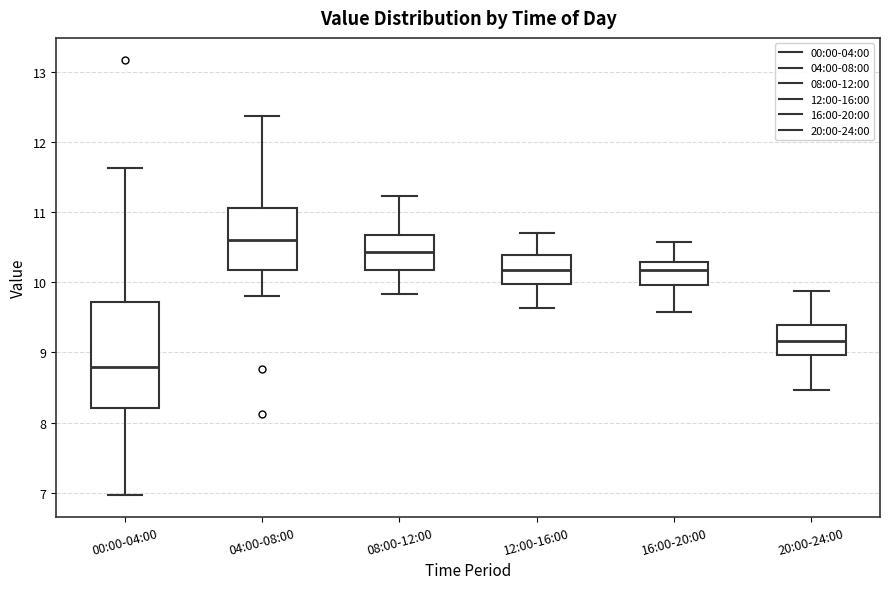

Reading left to right, read every box against the y-axis: the position of its median line, the range the box covers, and the ends of its whiskers. The values are not printed on the chart, so give them approximately, as read against the axis.

00:00-04:00: median 8.8, box 8.2 to 9.7, whiskers 7.0 to 11.6
04:00-08:00: median 10.6, box 10.2 to 11.1, whiskers 9.8 to 12.4
08:00-12:00: median 10.4, box 10.2 to 10.7, whiskers 9.8 to 11.2
12:00-16:00: median 10.2, box 10.0 to 10.4, whiskers 9.6 to 10.7
16:00-20:00: median 10.2, box 10.0 to 10.3, whiskers 9.6 to 10.6
20:00-24:00: median 9.2, box 9.0 to 9.4, whiskers 8.5 to 9.9